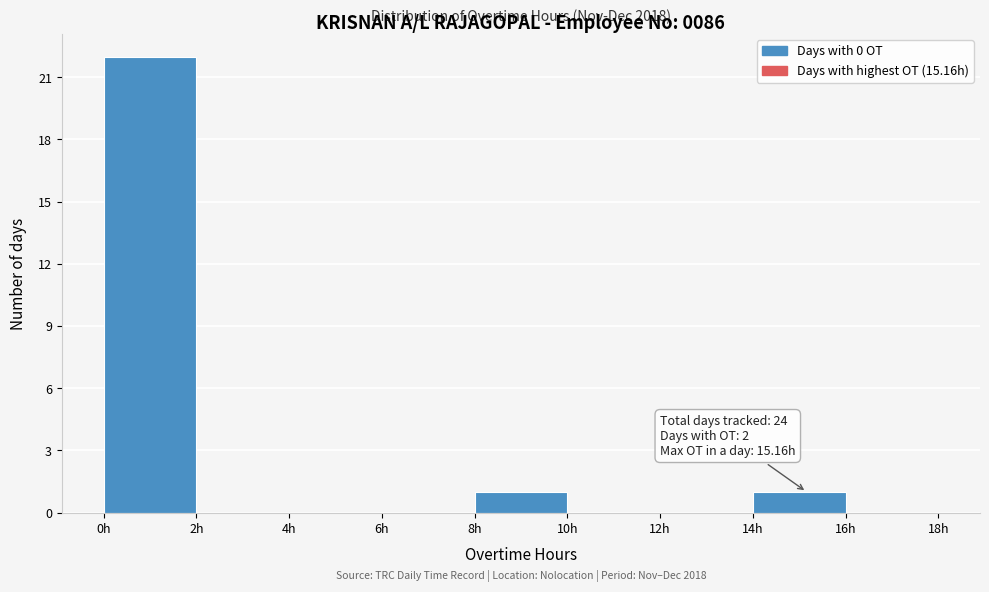

Over which range of the x-axis is the bar tallest?

0 to 2